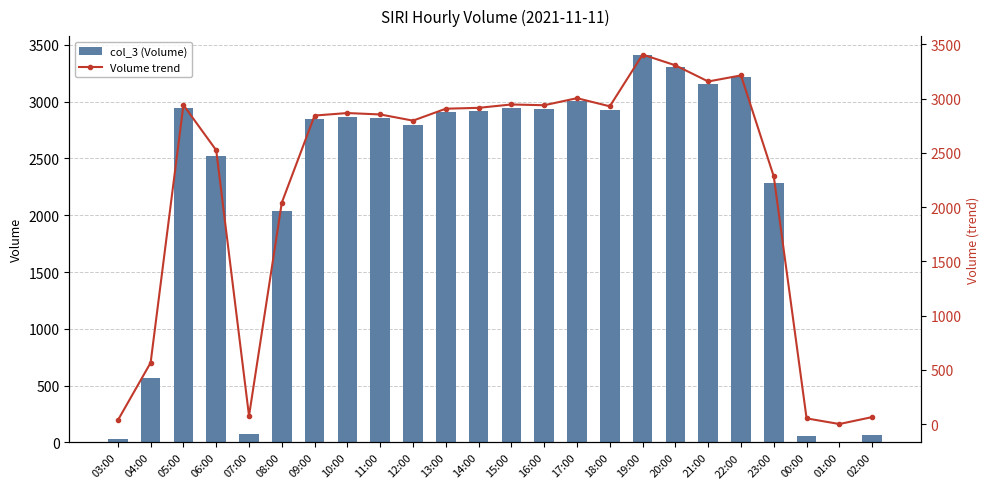

What position from the right is 10:00?

17